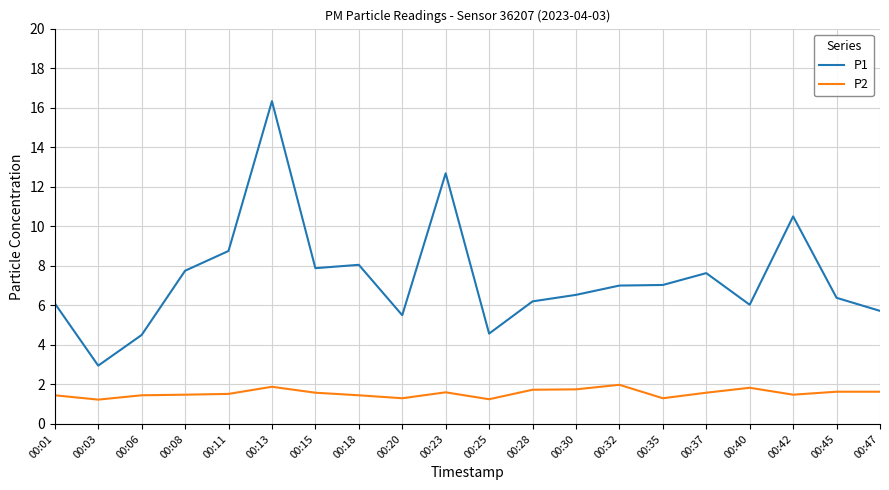

What is the greatest value displayed?

16.3